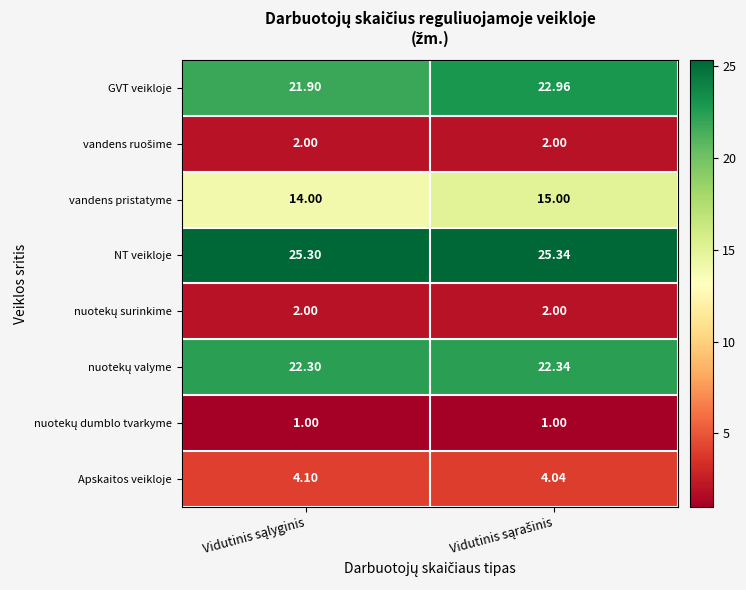

Which series has the largest range (max minus min)?

GVT veikloje